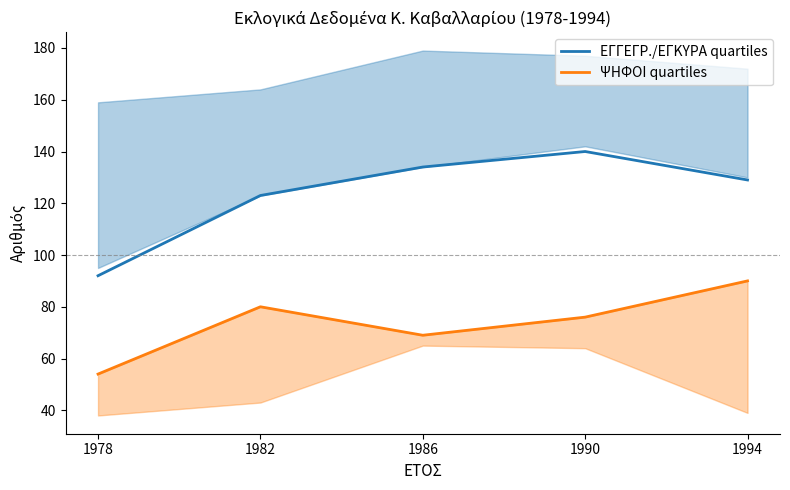

True or false: ΕΓΓΕΓΡ./ΕΓΚΥΡΑ quartiles has more than 1 points higher than both neighbors.

False